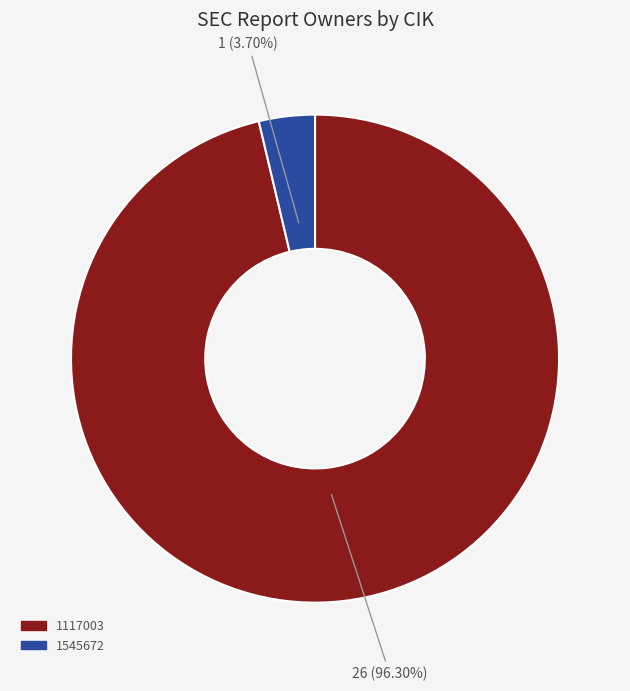

How many slices are in this pie chart?

2